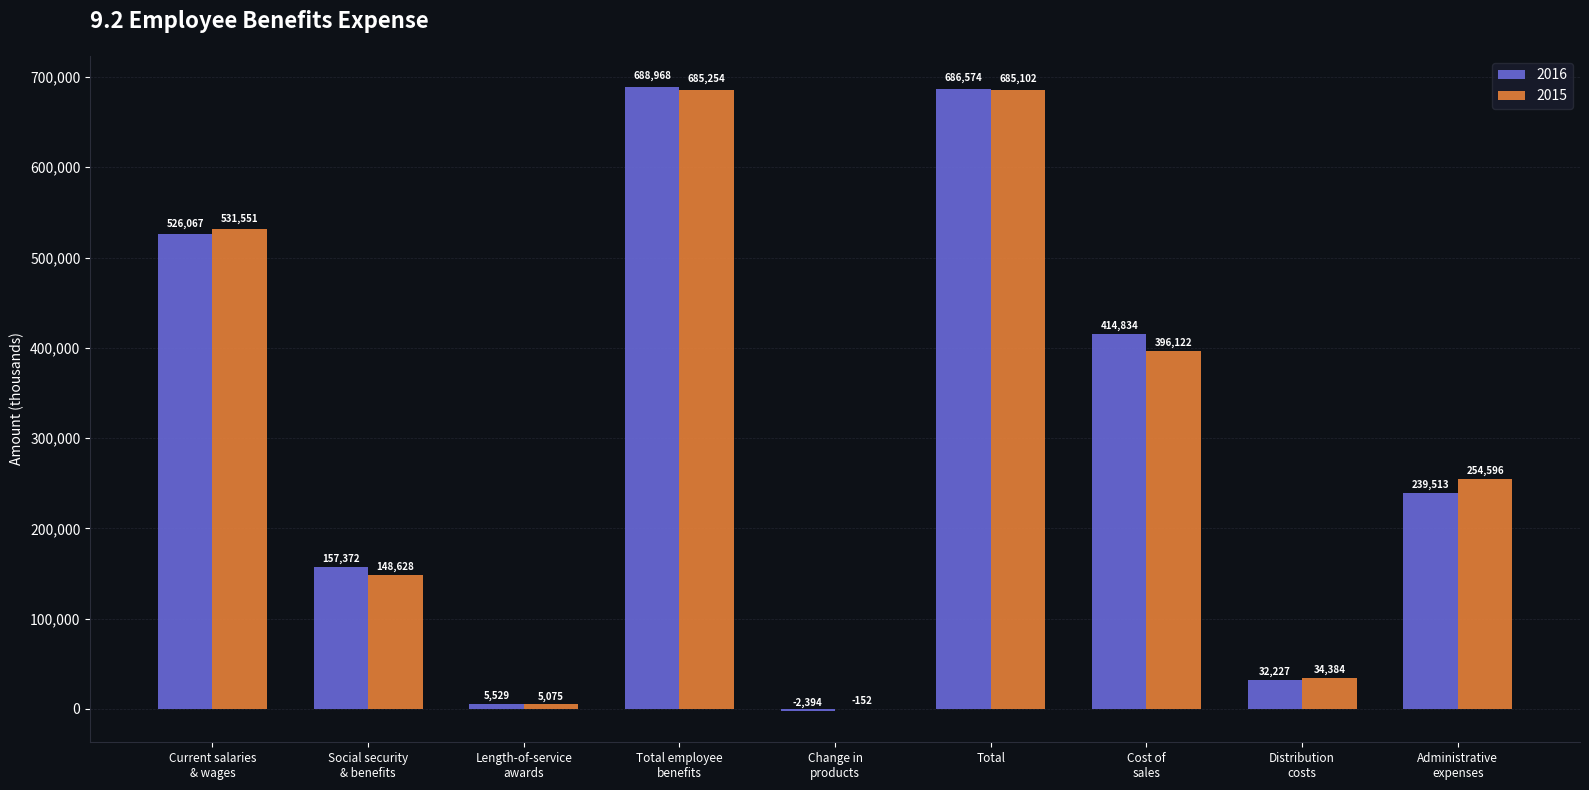

What is the sum of all 2015 values?

2740560